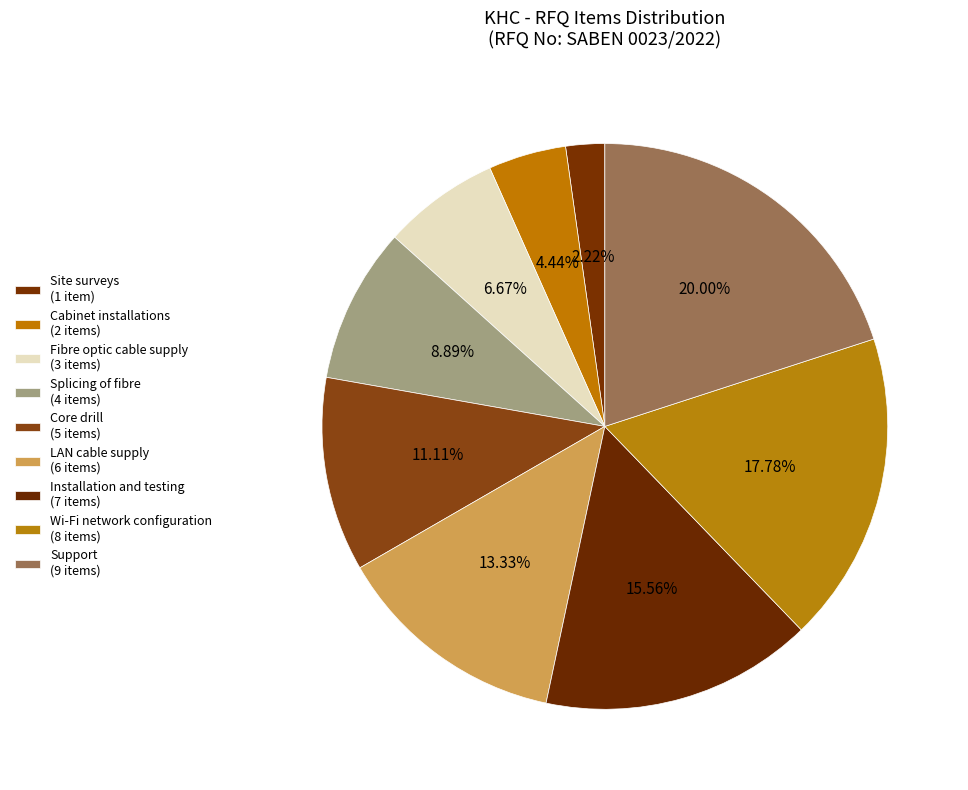

True or false: Fibre optic cable supply accounts for 7% of the total.

True